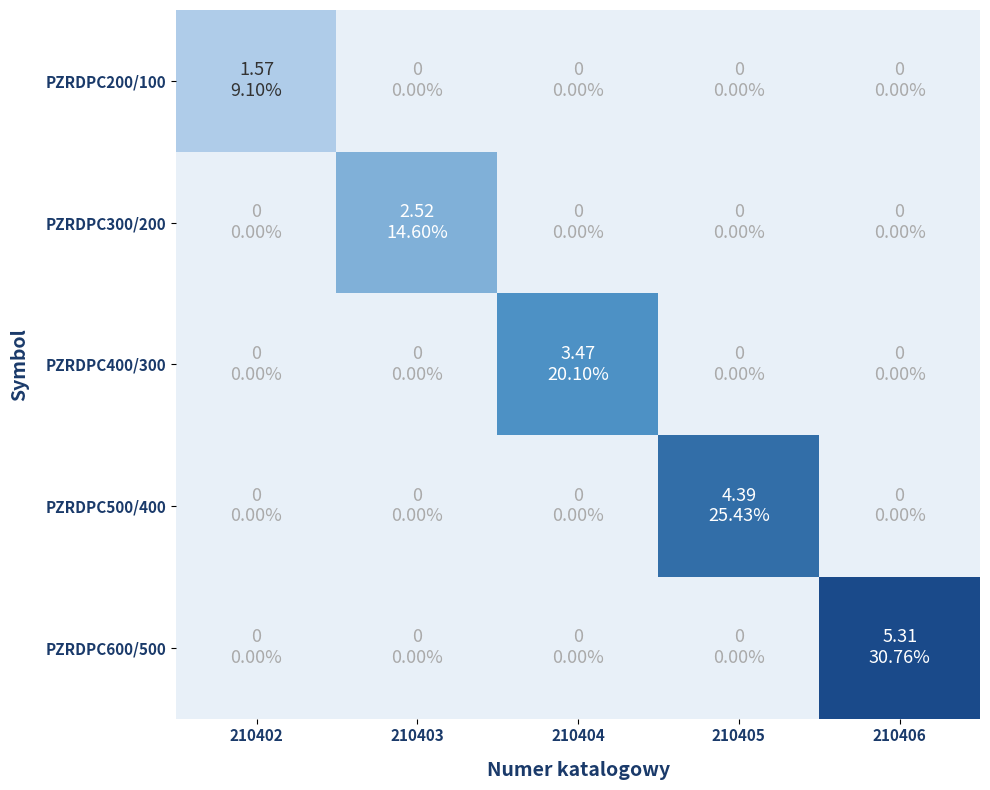

Rank the series by their average value, from highest to lowest.

PZRDPC600/500, PZRDPC500/400, PZRDPC400/300, PZRDPC300/200, PZRDPC200/100